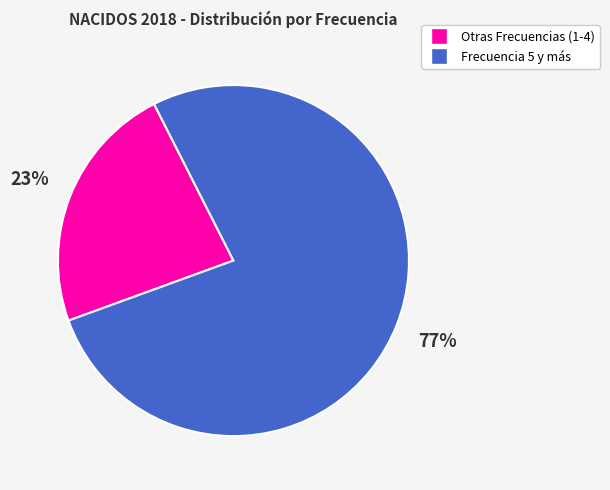

To the nearest percent, what is the average slice percentage?

50%